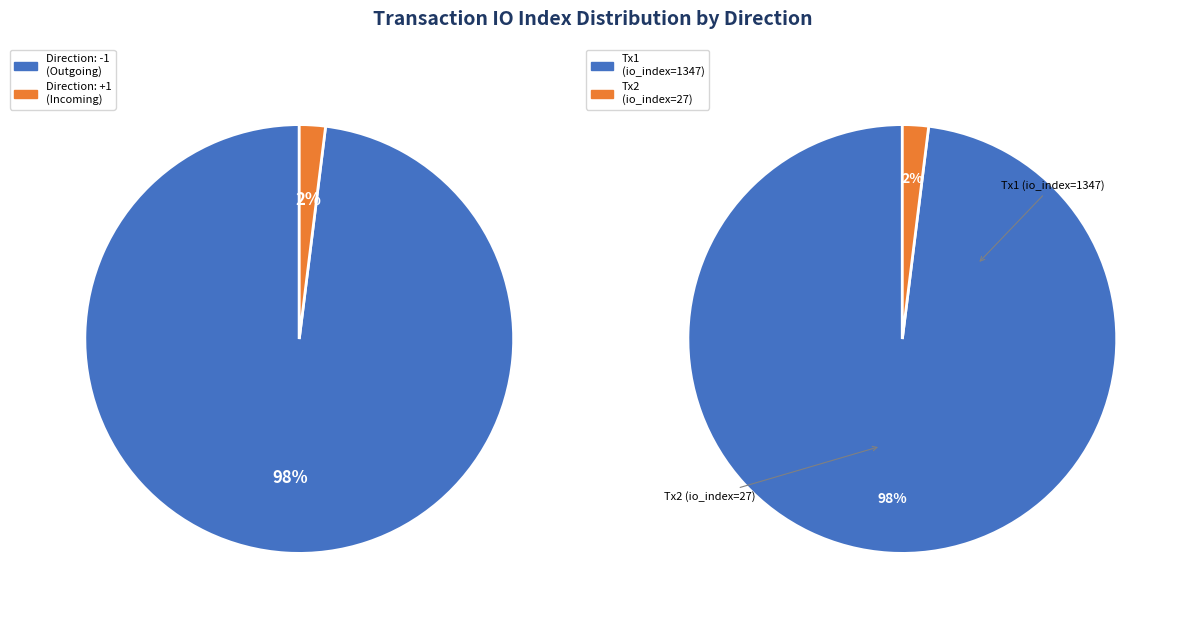

How many slices are in this pie chart?

2